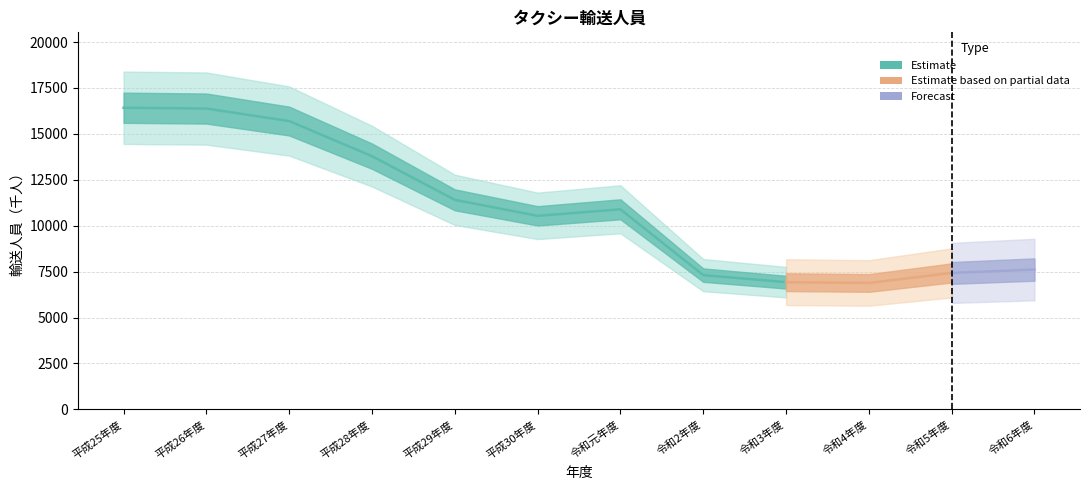

What position from the right is 令和5年度?

2